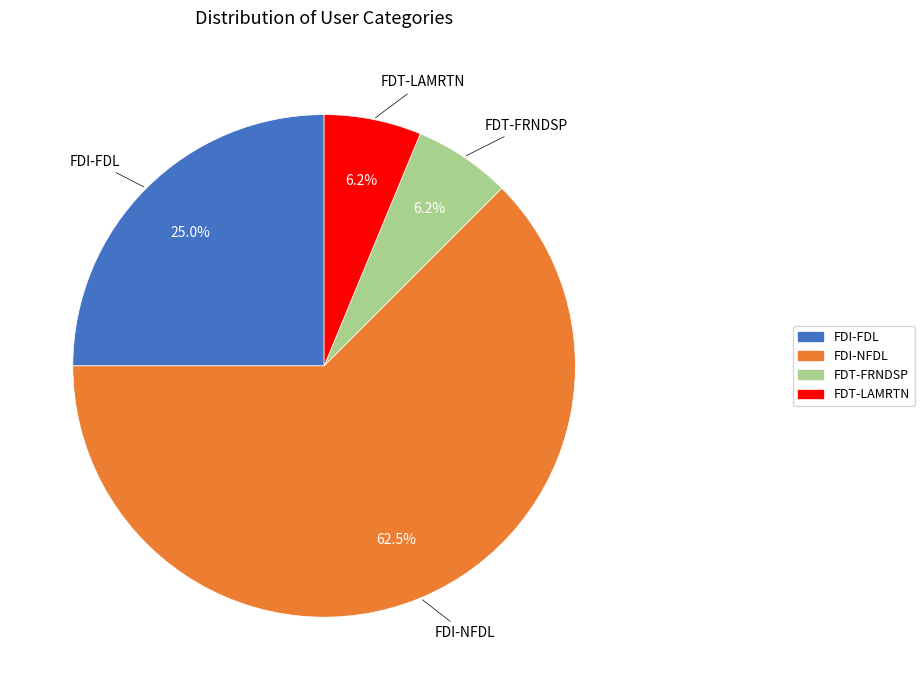

Which slice is the largest?

FDI-NFDL